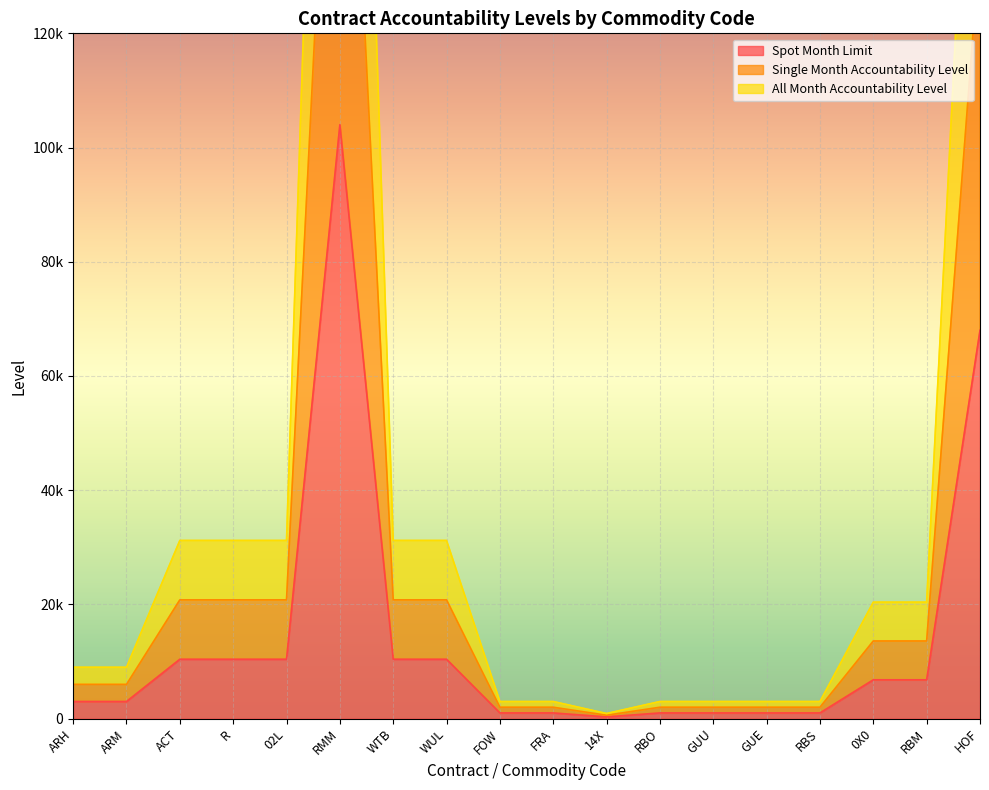

What is the maximum value for Single Month Accountability Level?

208000